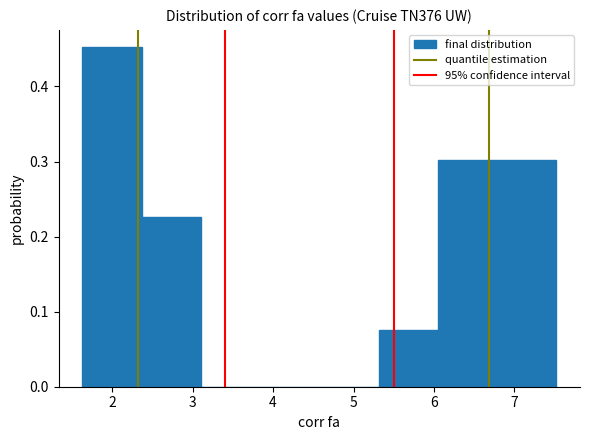

Reading left to right, transcribe this chart: for each bar, give the range it covers on the x-axis and its height. Neither the bar edges nor the heights are printed on the chart, so give them approximately, as read against the axes.

1.6 to 2.4: 0.45
2.4 to 3.1: 0.23
3.1 to 3.8: 0
3.8 to 4.6: 0
4.6 to 5.3: 0
5.3 to 6.0: 0.08
6.0 to 6.8: 0.30
6.8 to 7.5: 0.30